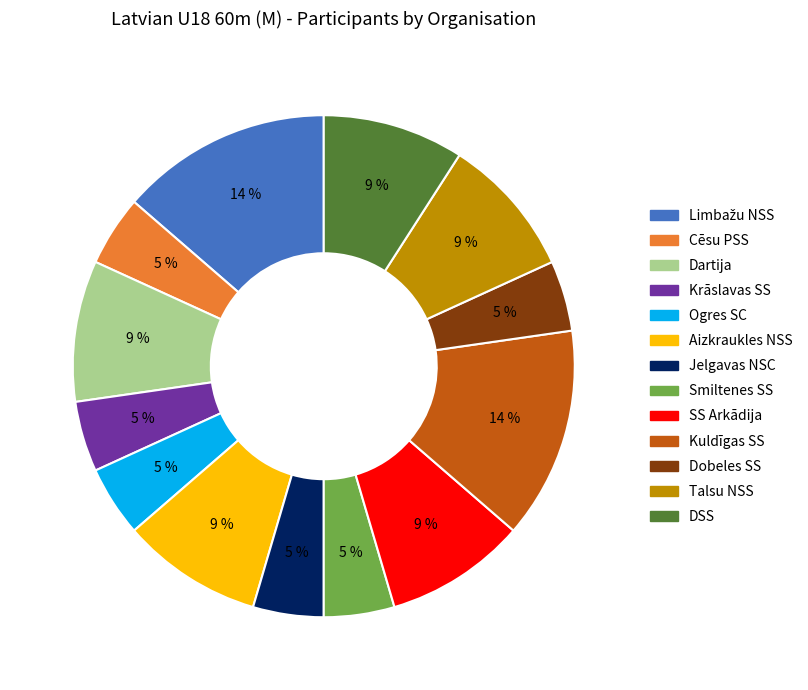

True or false: Kuldīgas SS accounts for 14% of the total.

True